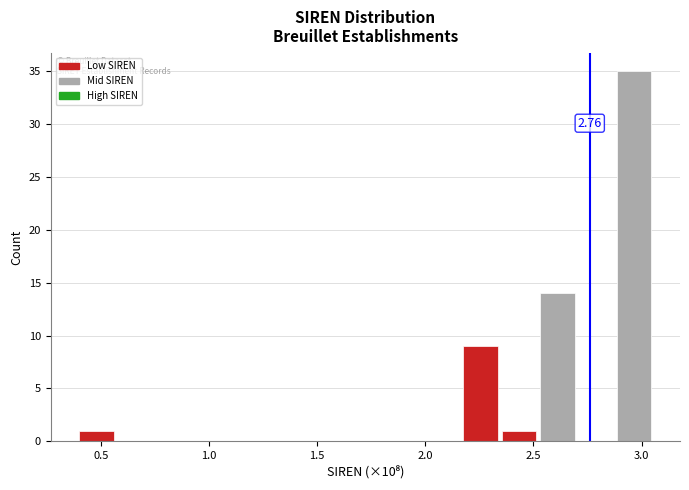

Read against the x-axis, roughly where is the centre of the tallest bar?

2.95